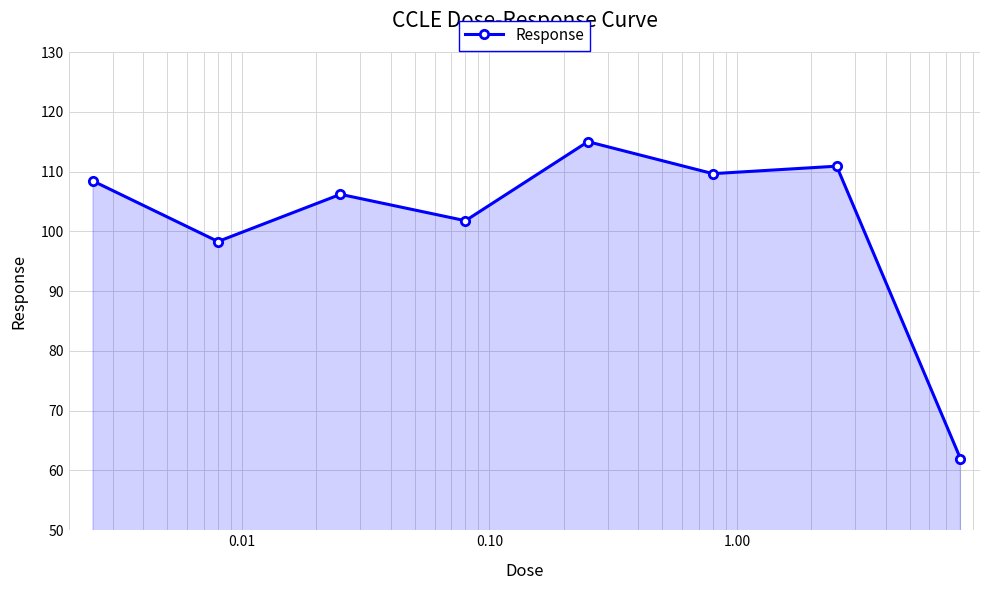

How many data points does each series have?

8